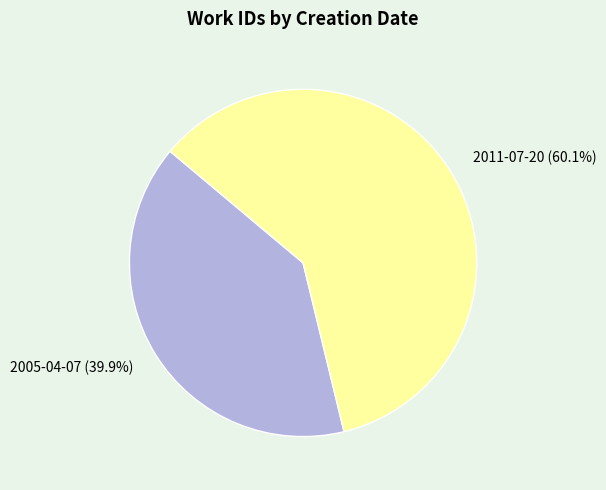

Is it true that 2011-07-20 is 60% of the pie?

True